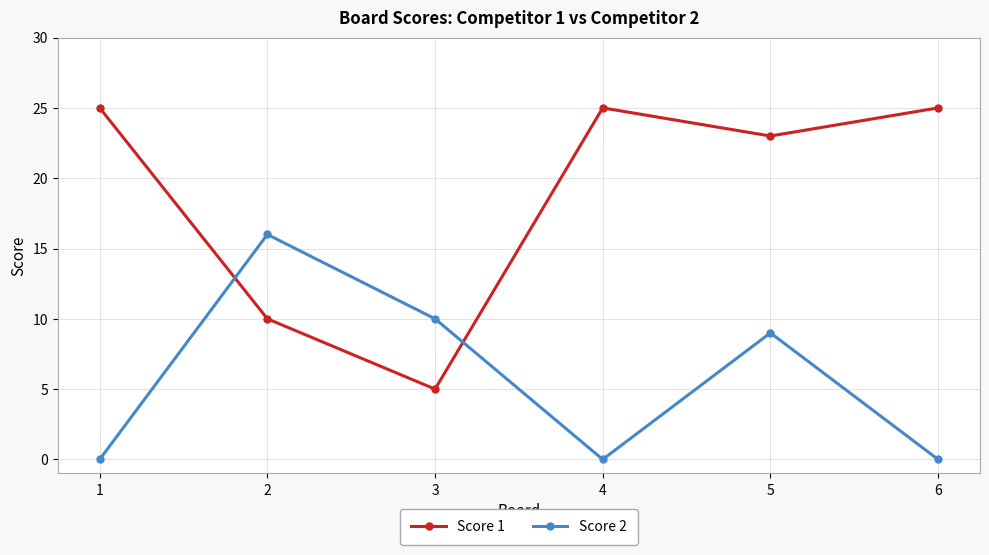

What is the difference between the highest and lowest values at 3?

5